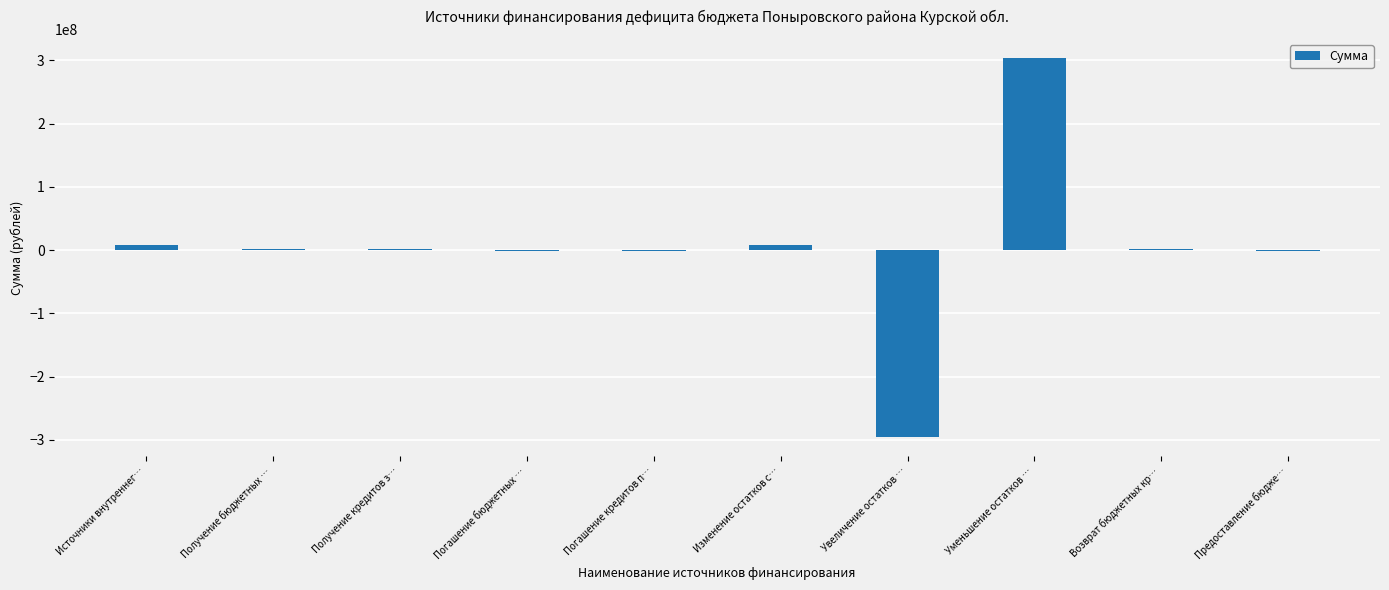

Which has a higher value, Погашение кредитов п… or Увеличение остатков …?

Погашение кредитов п…